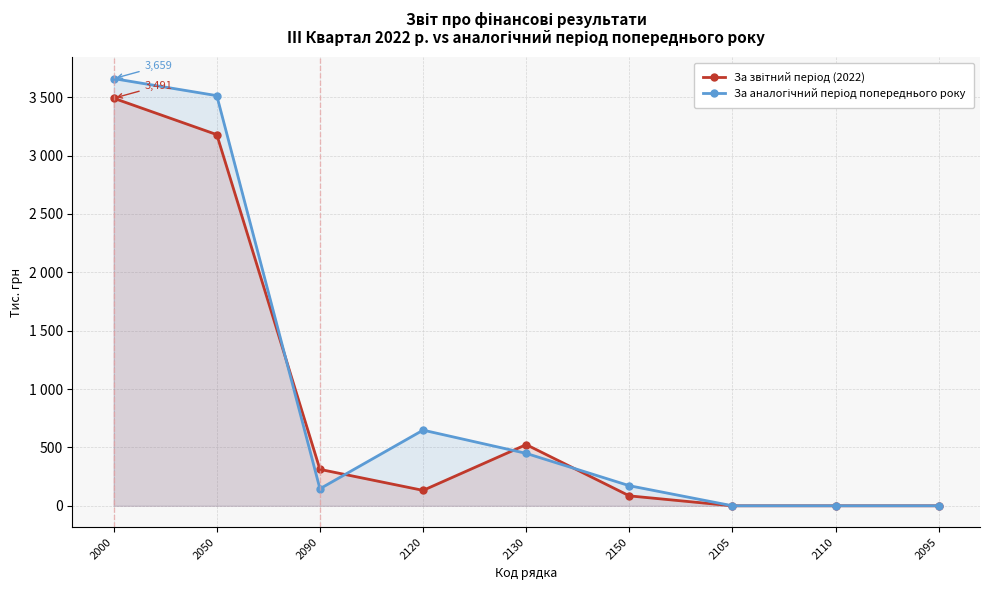

List the series in order of their overall mean, highest first.

За аналогічний період попереднього року, За звітний період (2022)